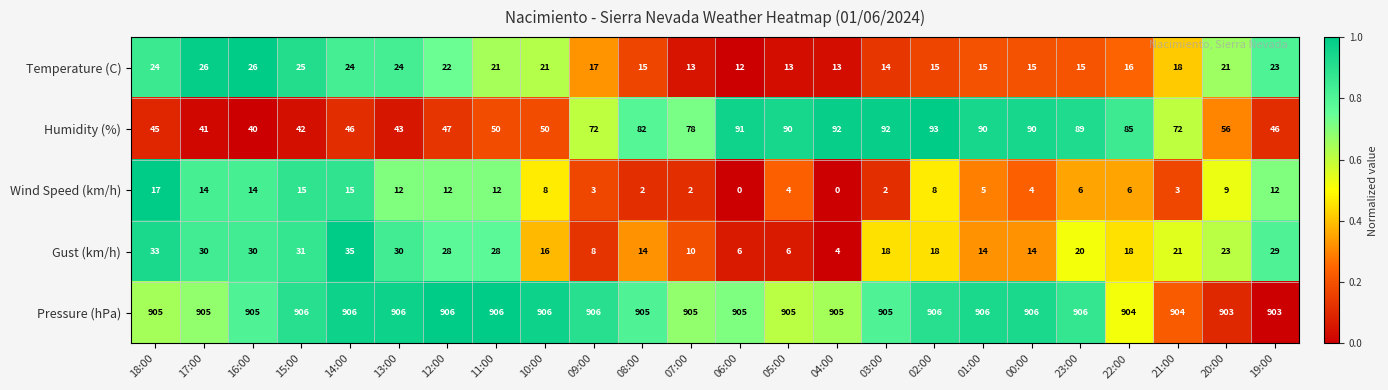

The Wind Speed (km/h) series shows 4 at 00:00. True or false?

True